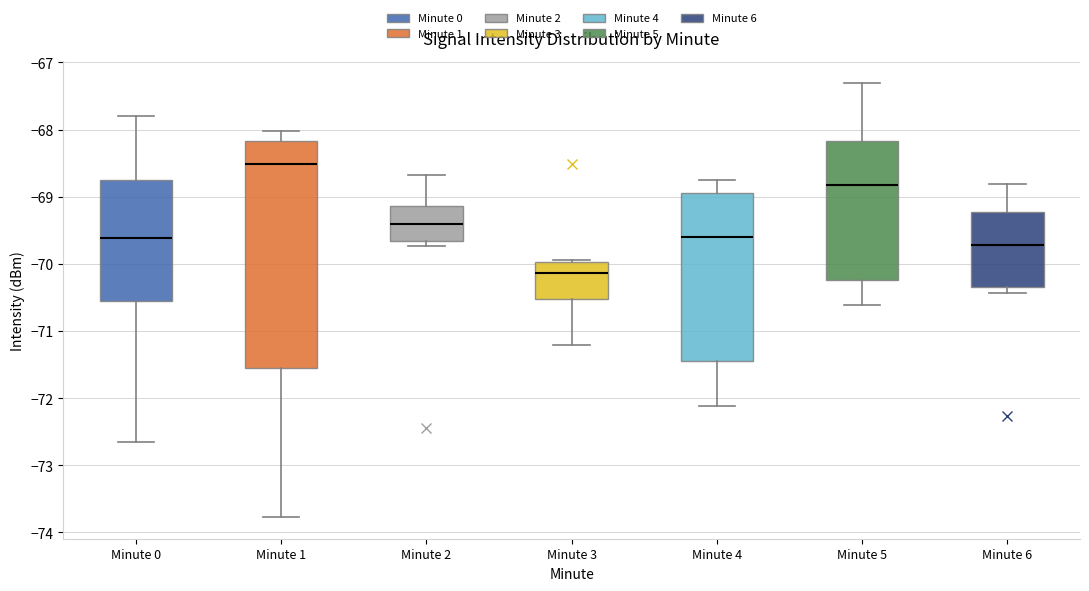

Reading left to right, transcribe this box plot: for each box, give where its median line is, the range the box spans, and where its two whiskers end, as read against the y-axis. The values are not printed on the chart, so give them approximately, as read against the axis.

Minute 0: median -69.6, box -70.6 to -68.7, whiskers -72.6 to -67.8
Minute 1: median -68.5, box -71.6 to -68.2, whiskers -73.8 to -68.0
Minute 2: median -69.4, box -69.7 to -69.1, whiskers -69.7 (just below the box's lower edge) to -68.7
Minute 3: median -70.1, box -70.5 to -70.0, whiskers -71.2 to -69.9
Minute 4: median -69.6, box -71.4 to -68.9, whiskers -72.1 to -68.7
Minute 5: median -68.8, box -70.2 to -68.2, whiskers -70.6 to -67.3
Minute 6: median -69.7, box -70.3 to -69.2, whiskers -70.4 to -68.8